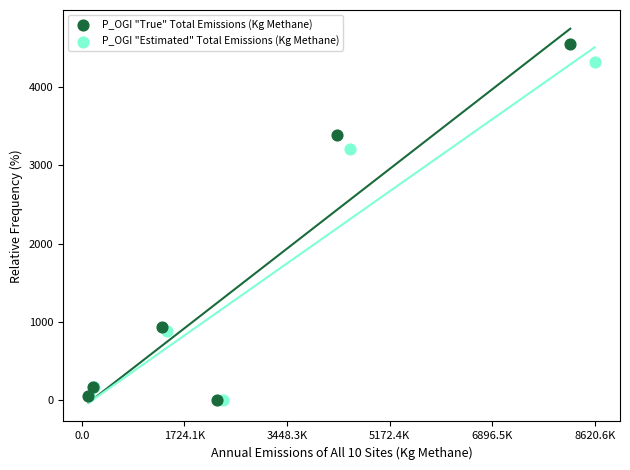

Which series contains the highest Y value?

P_OGI "True" Total Emissions (Kg Methane)